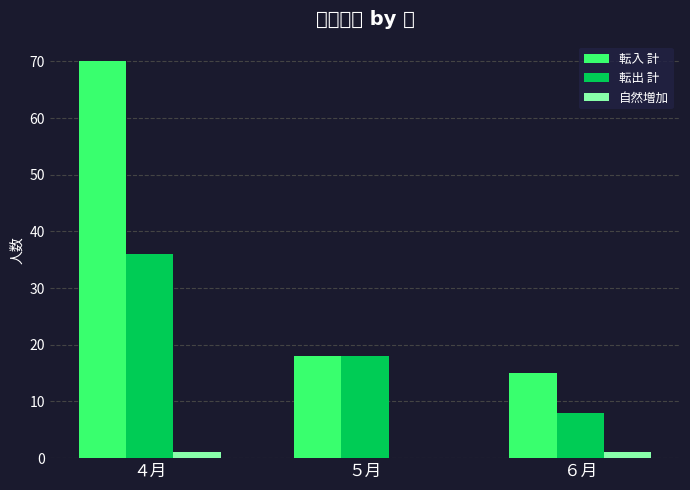

True or false: 転入 計 has a value of 70 at ４月.

True